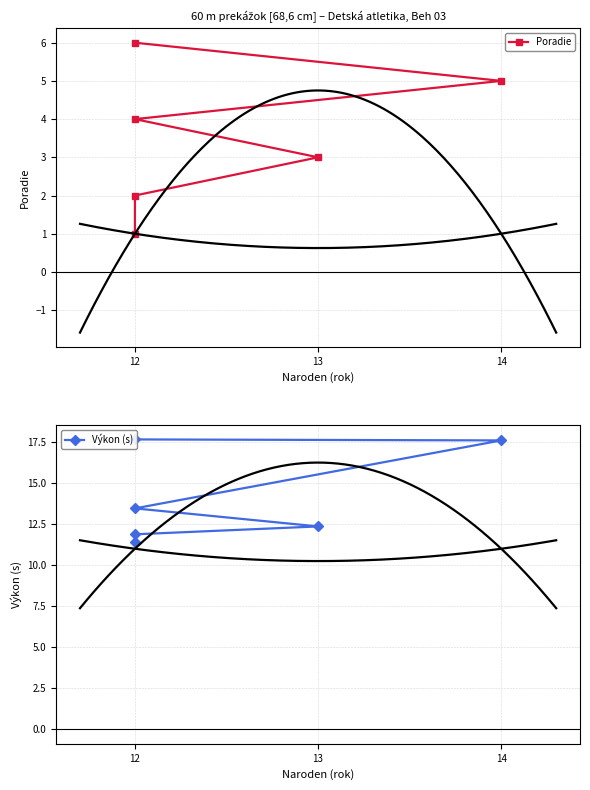

Count the Poradie values in the range 2 to 5.

4